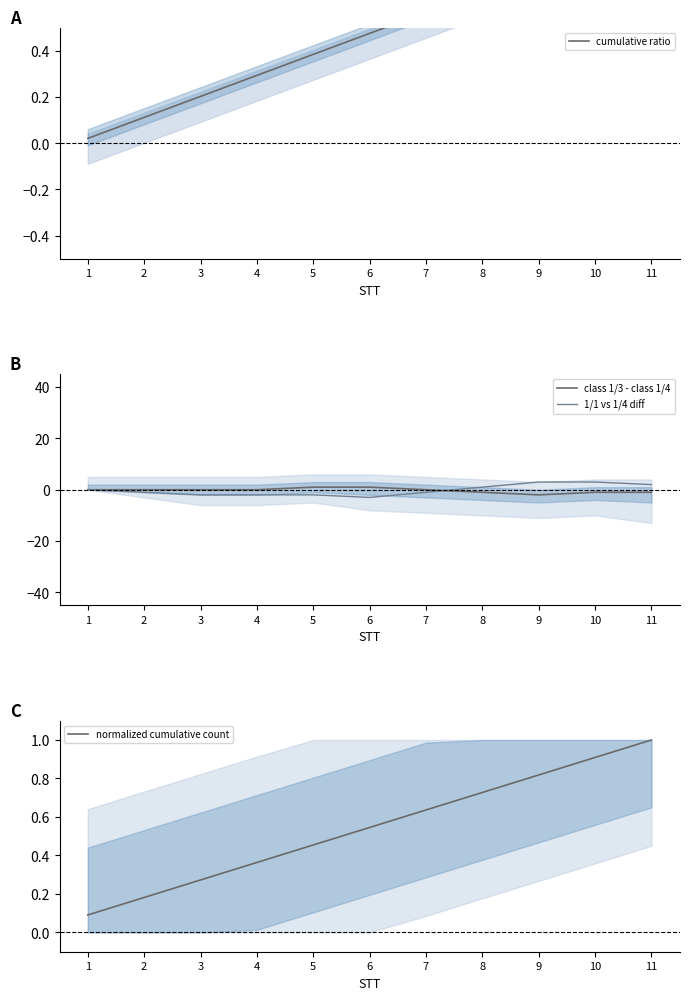

Which series changed the most between 2 and 8?

1/1 vs 1/4 diff